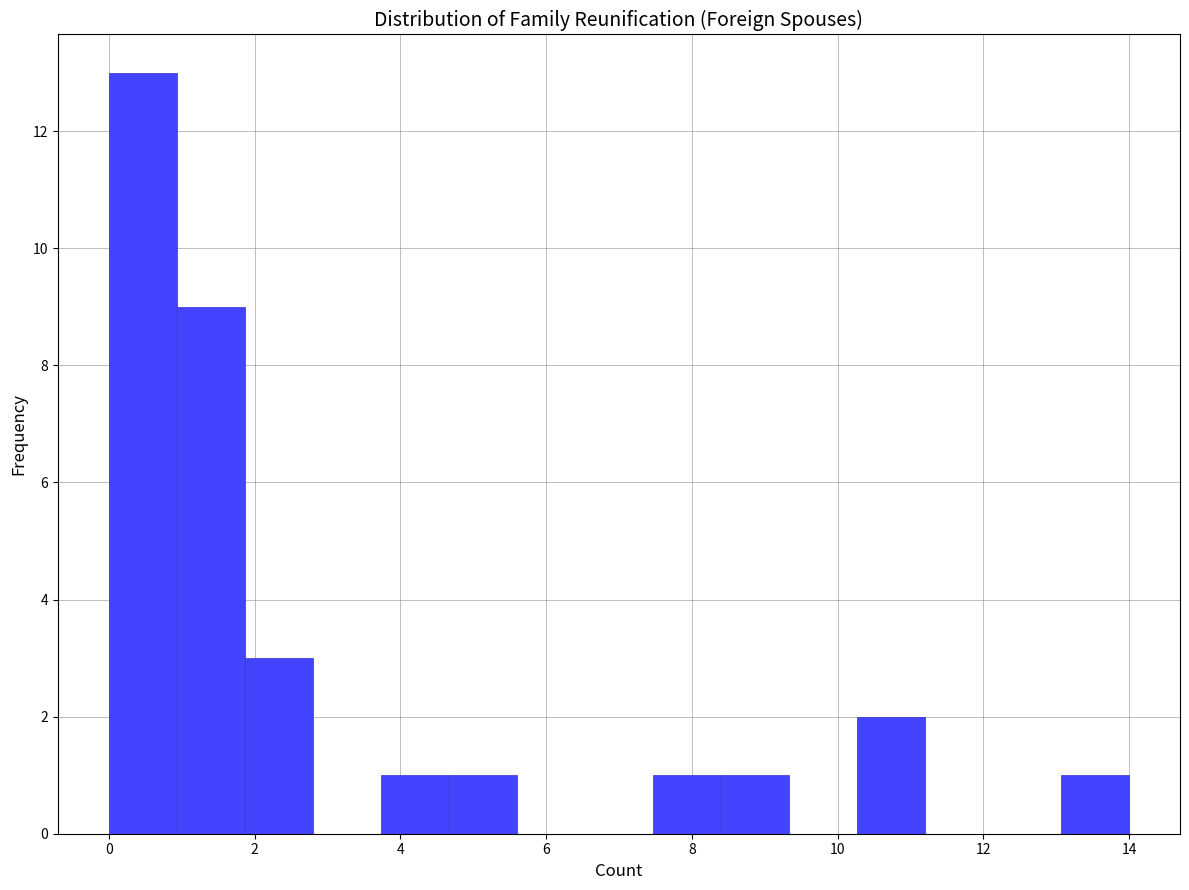

Reading left to right, transcribe this chart: for each bar, give the range it covers on the x-axis and its height. Neither the bar edges nor the heights are printed on the chart, so give them approximately, as read against the axes.

0.0 to 1.0: 13
1.0 to 1.8: 9
1.8 to 2.8: 3
2.8 to 3.8: 0
3.8 to 4.6: 1
4.6 to 5.6: 1
5.6 to 6.6: 0
6.6 to 7.4: 0
7.4 to 8.4: 1
8.4 to 9.4: 1
9.4 to 10.2: 0
10.2 to 11.2: 2
11.2 to 12.2: 0
12.2 to 13.0: 0
13.0 to 14.0: 1